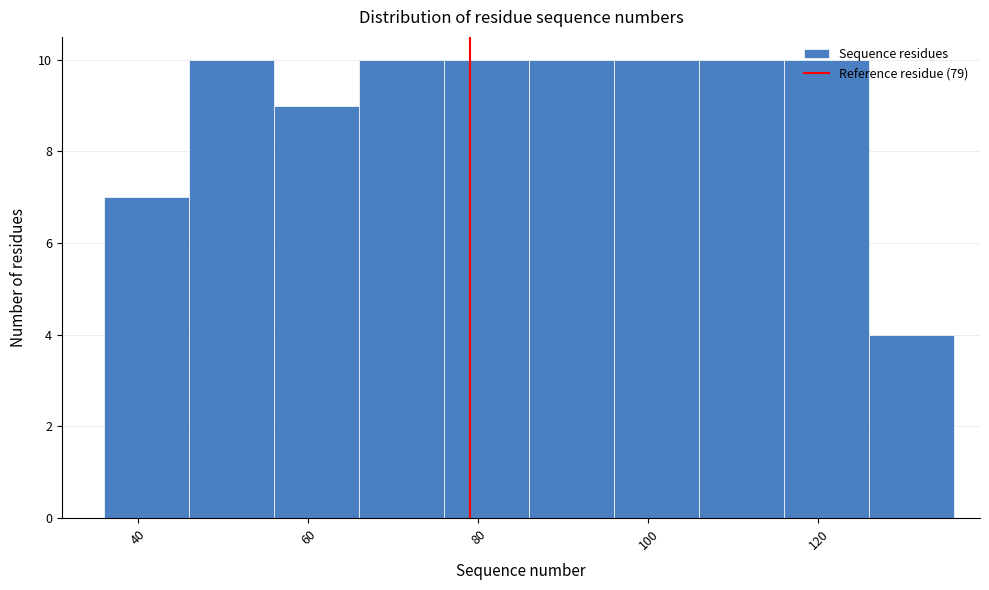

Reading left to right, transcribe this chart: for each bar, give the range it covers on the x-axis and its height. The values are not printed on the chart, so give them approximately, as read against the axis.

36 to 46: 7
46 to 56: 10
56 to 66: 9
66 to 76: 10
76 to 86: 10
86 to 96: 10
96 to 106: 10
106 to 116: 10
116 to 126: 10
126 to 136: 4